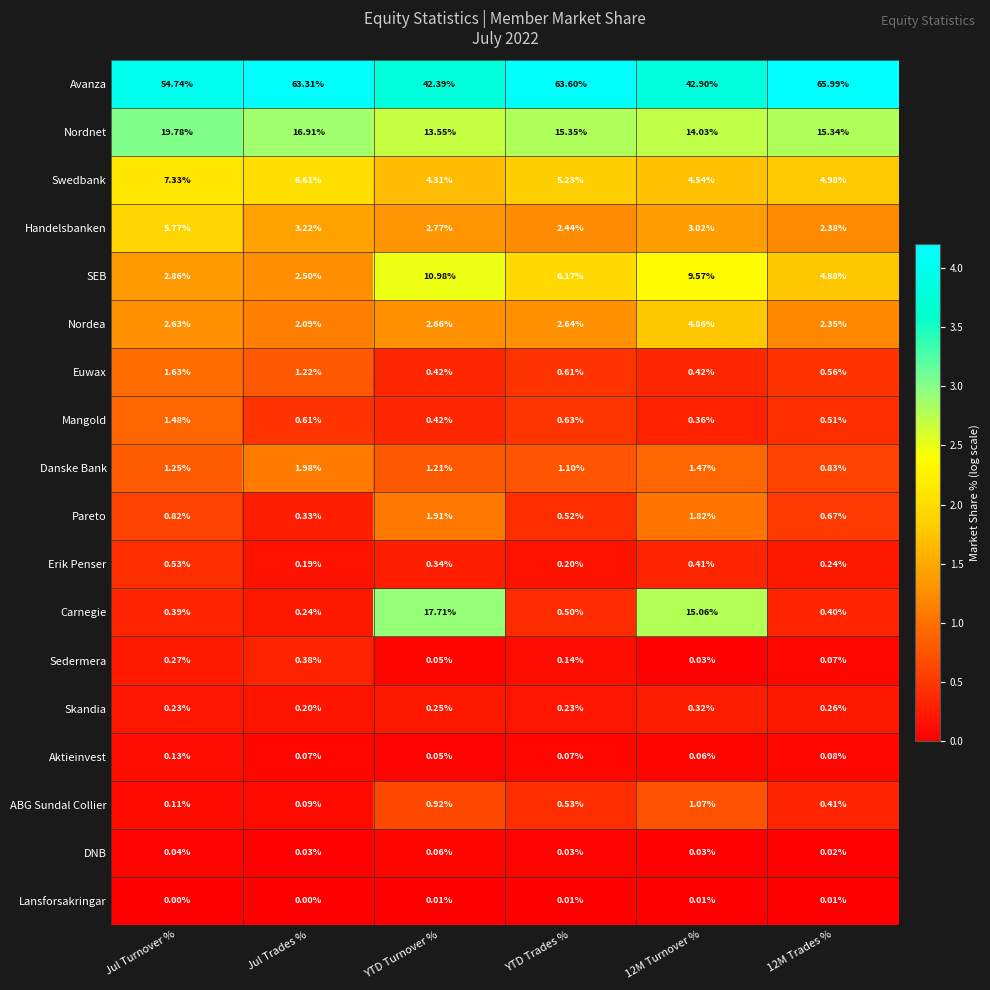

Count the number of categories in the chart.

6